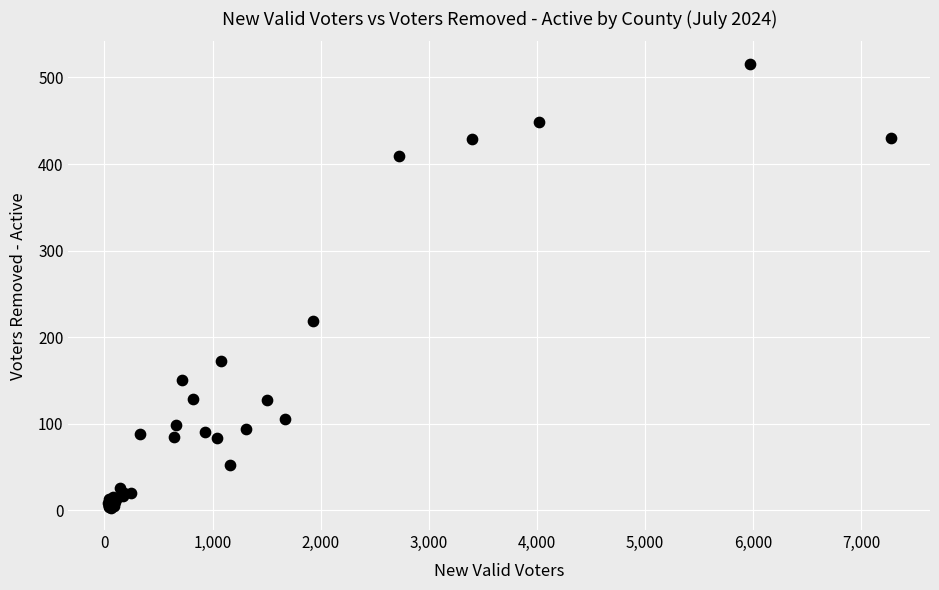

What Y value in the scatter plot is closest to 259?

219